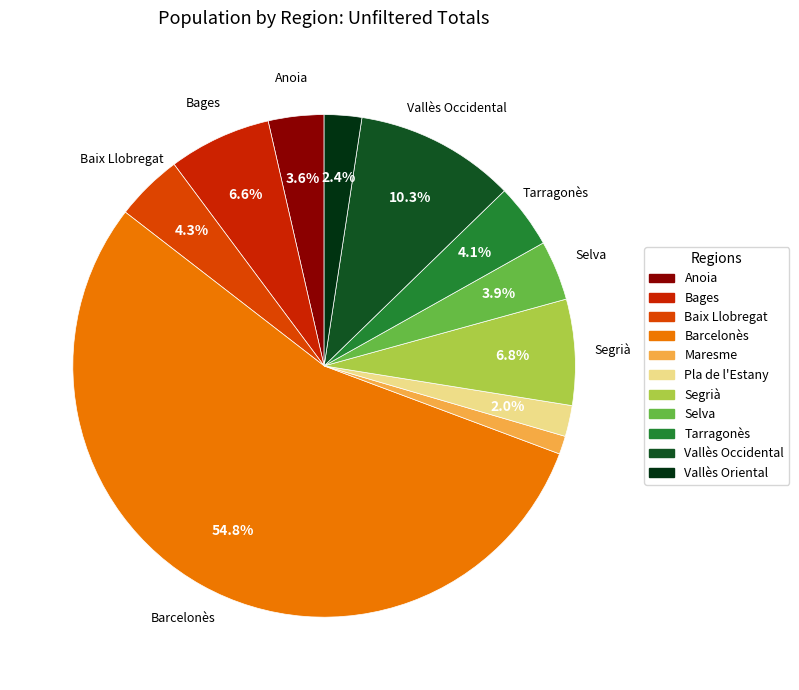

Which slice represents more than half of the pie?

Barcelonès